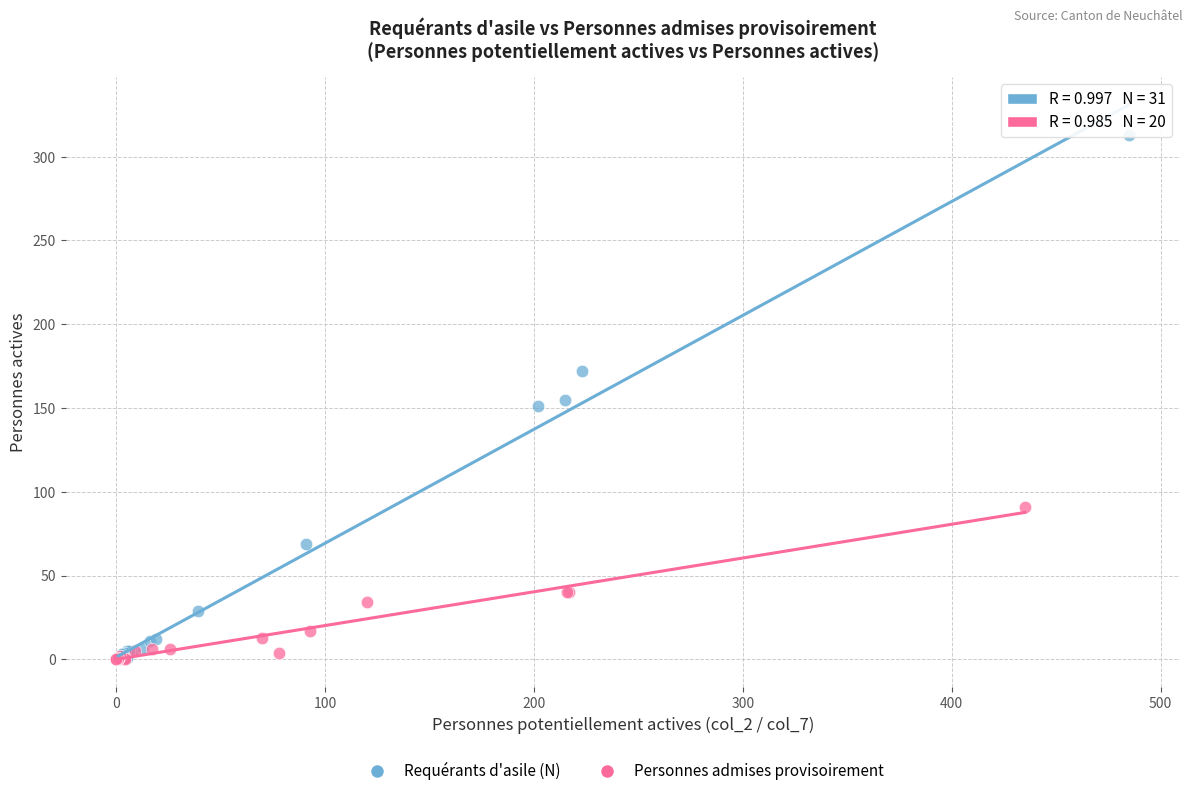

Which series reaches the maximum Y coordinate?

Requérants d'asile (N)